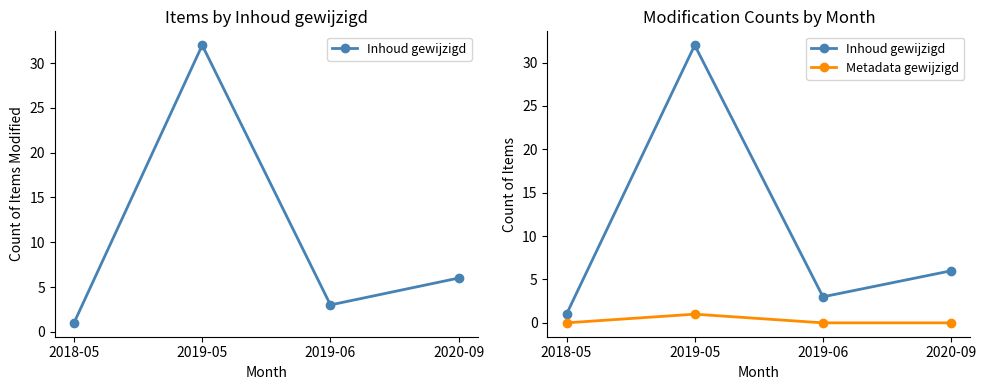

Where is the first local maximum for Metadata gewijzigd?

2019-05